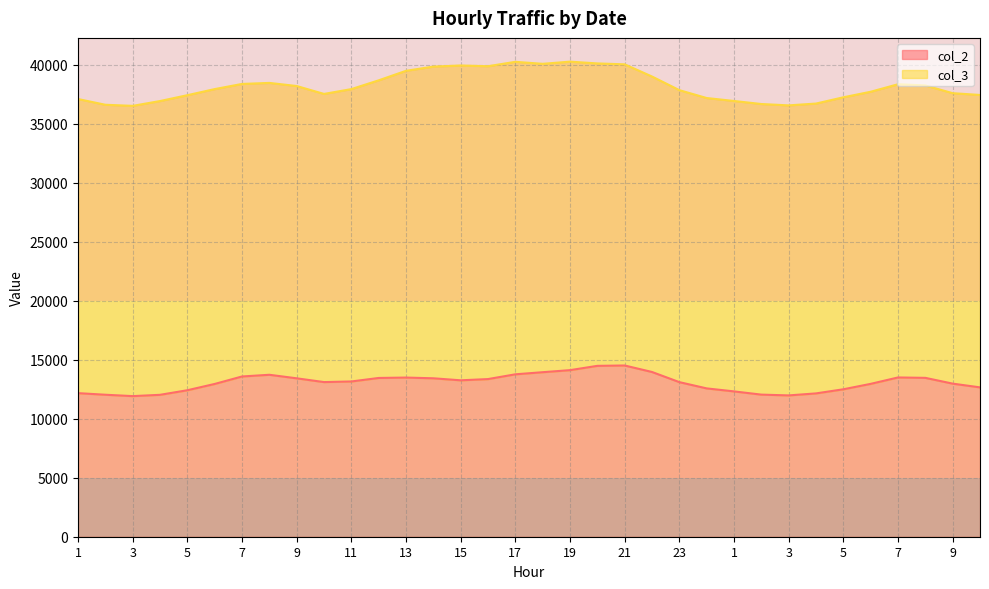

What is the label of the 32nd point from the right?

3